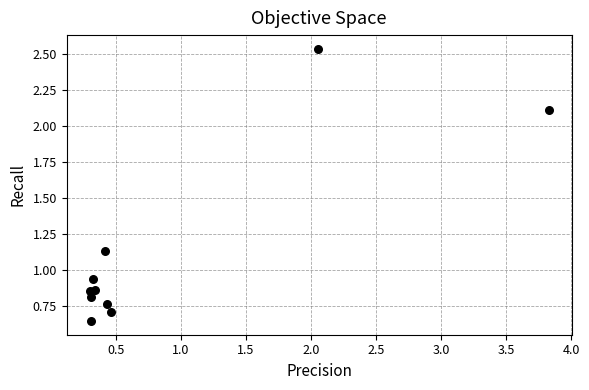

What is the range of Y values (max minus min)?

1.9